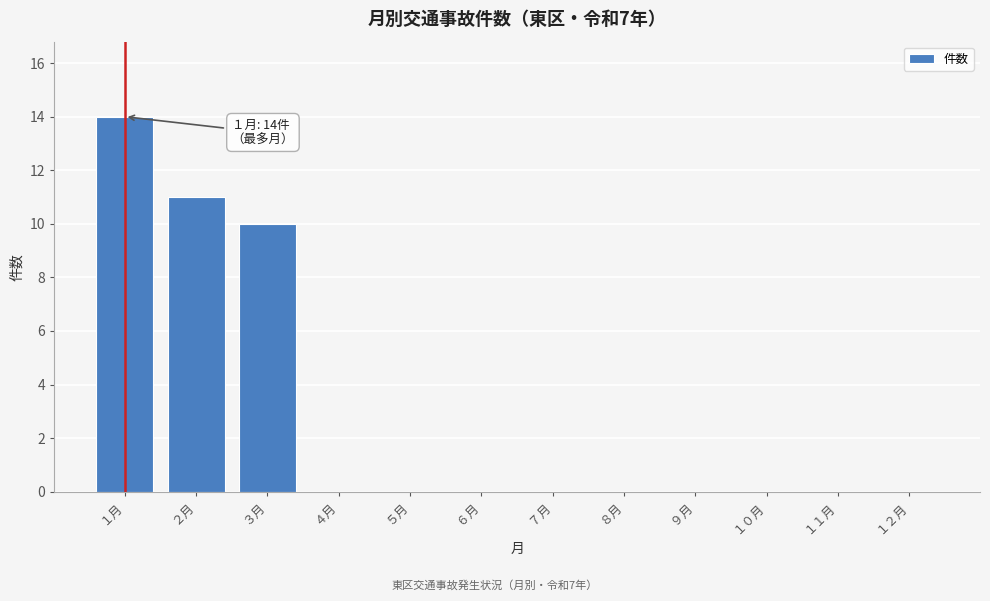

What is the sum of all values?

35